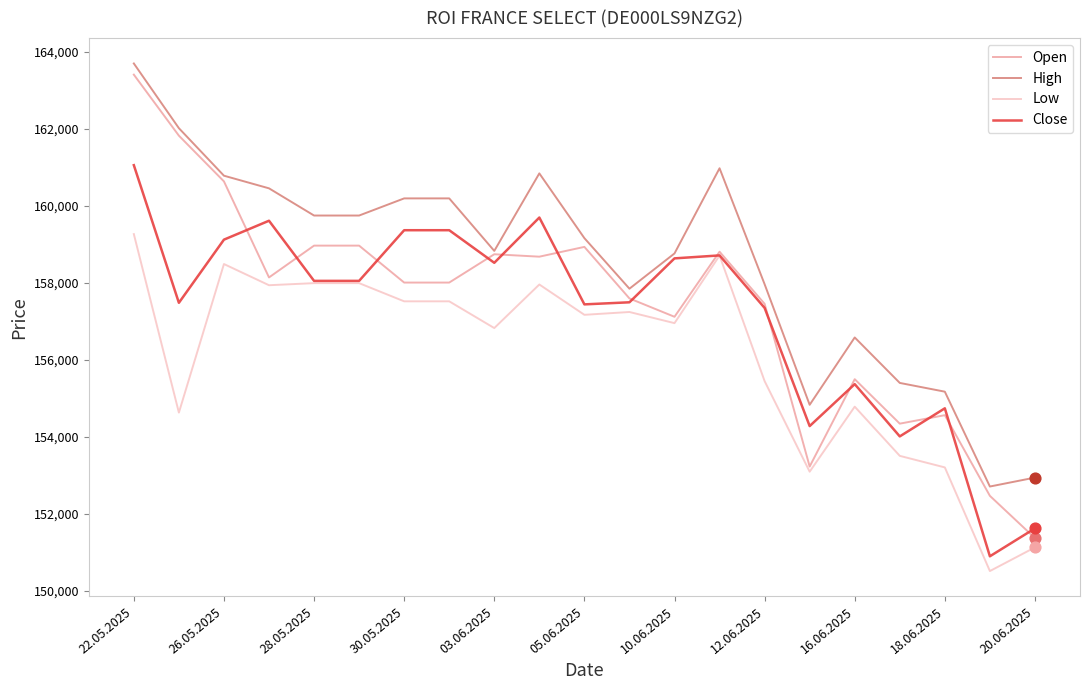

Which series has the widest spread of values?

Open